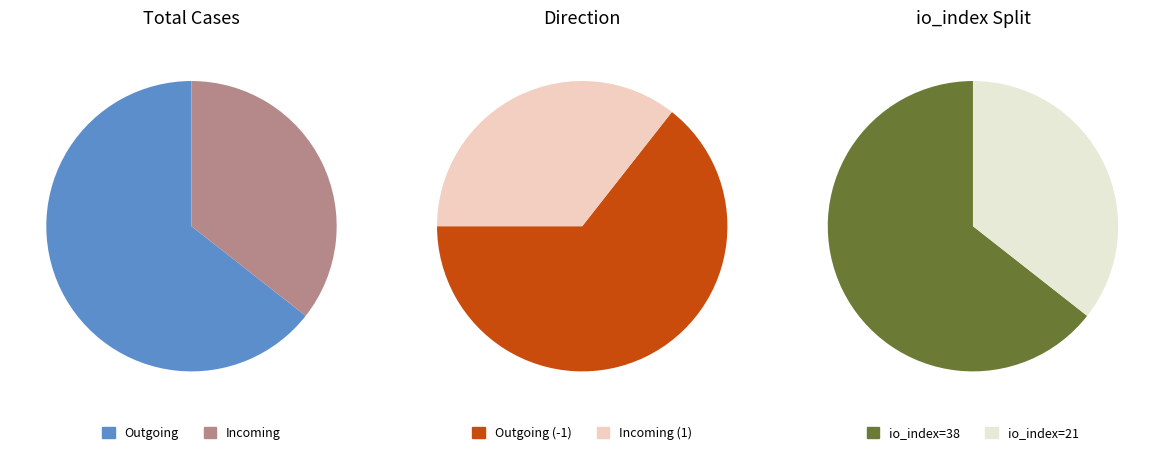

The 1 slice represents 36% of the pie. True or false?

True